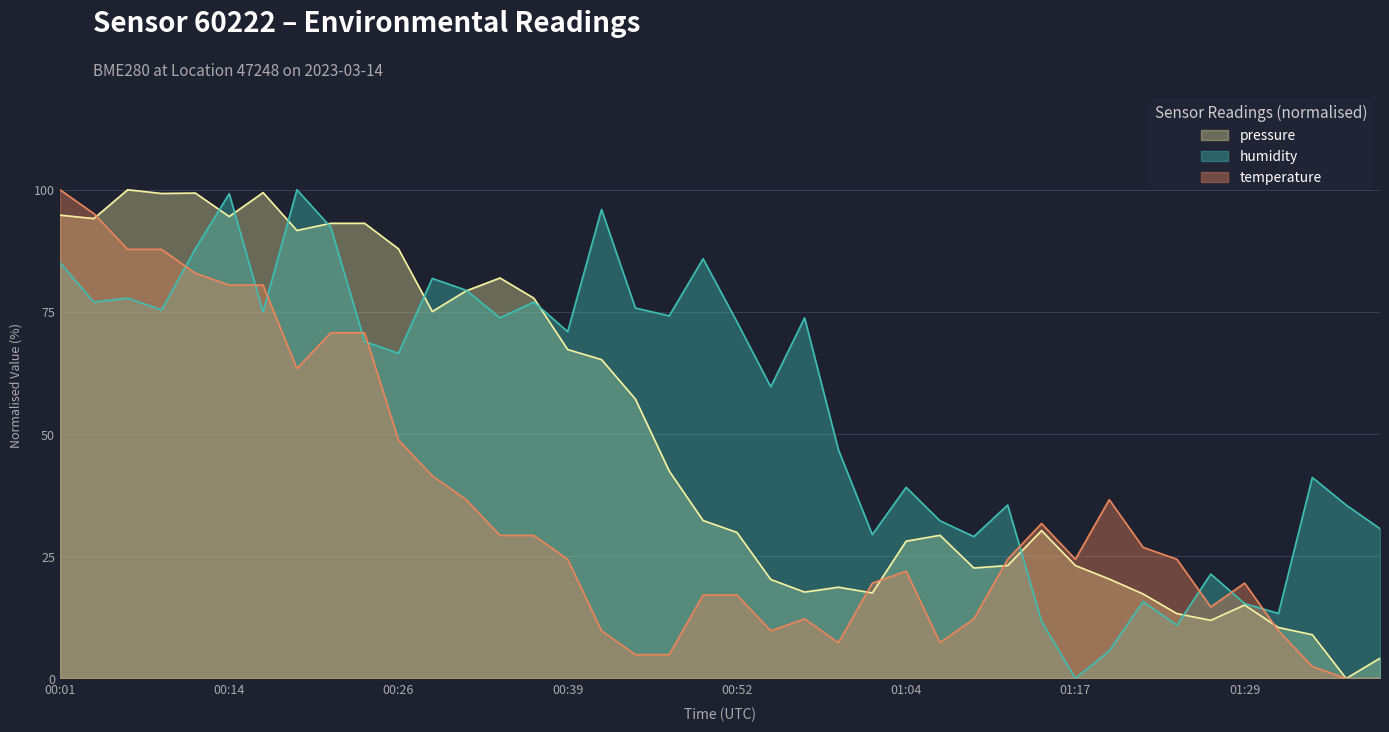

Between which two adjacent categories do temperature and pressure first intersect?

00:04 and 00:06